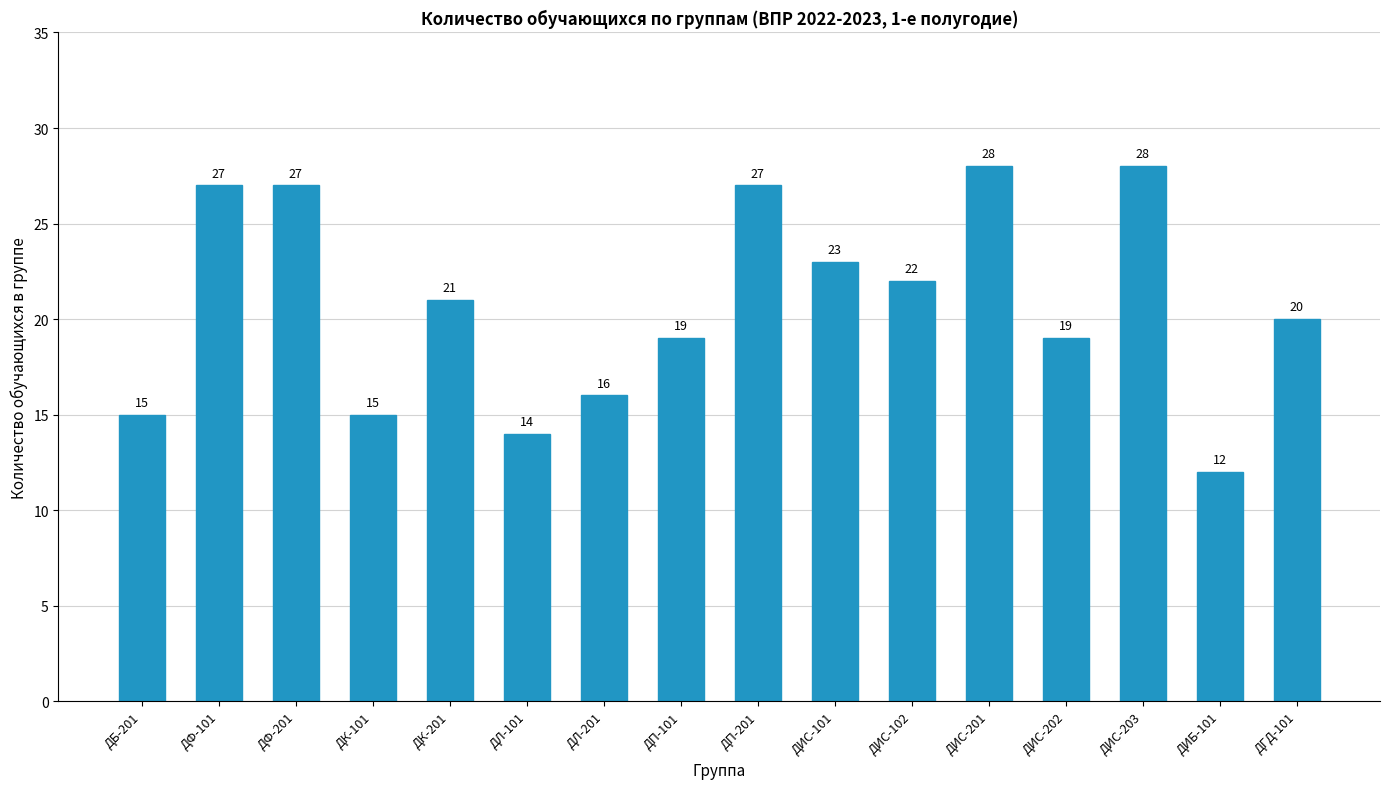

The value at ДК-101 is 15. True or false?

True